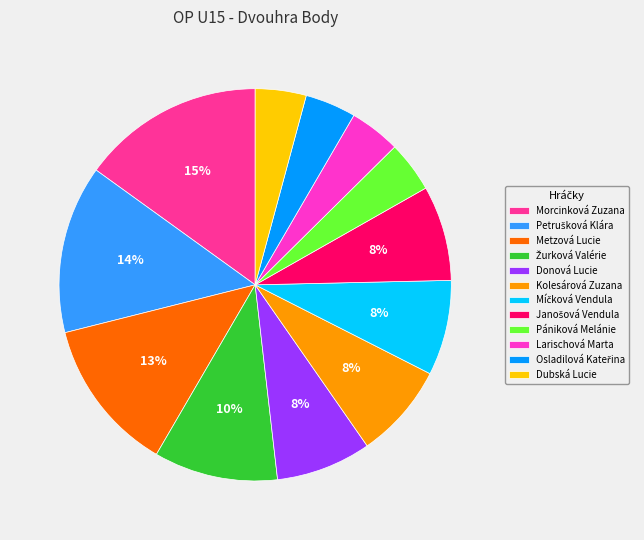

How many slices are in this pie chart?

12